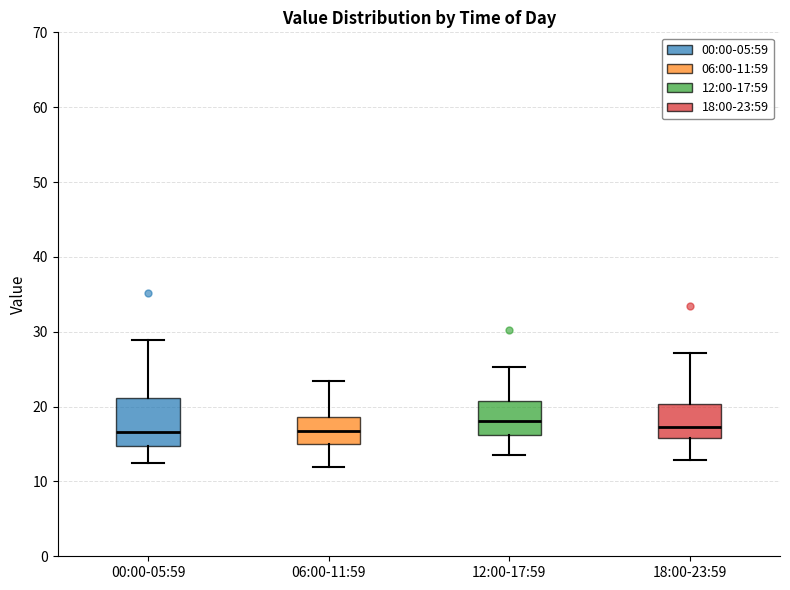

Reading left to right, read every box against the y-axis: the position of its median line, the range the box covers, and the ends of its whiskers. The values are not printed on the chart, so give them approximately, as read against the axis.

00:00-05:59: median 17, box 15 to 21, whiskers 12 to 29
06:00-11:59: median 17, box 15 to 19, whiskers 12 to 23
12:00-17:59: median 18, box 16 to 21, whiskers 14 to 25
18:00-23:59: median 17, box 16 to 20, whiskers 13 to 27